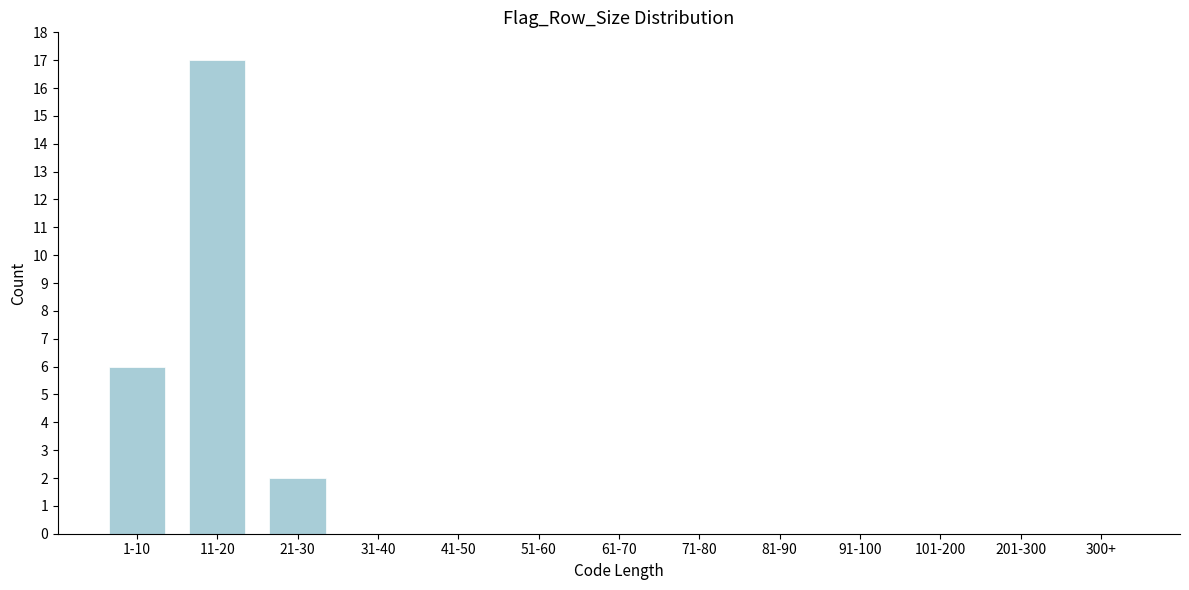

Reading right to left, what are all the values shown in this chart?

300+=0	201-300=0	101-200=0	91-100=0	81-90=0	71-80=0	61-70=0	51-60=0	41-50=0	31-40=0	21-30=2	11-20=17	1-10=6